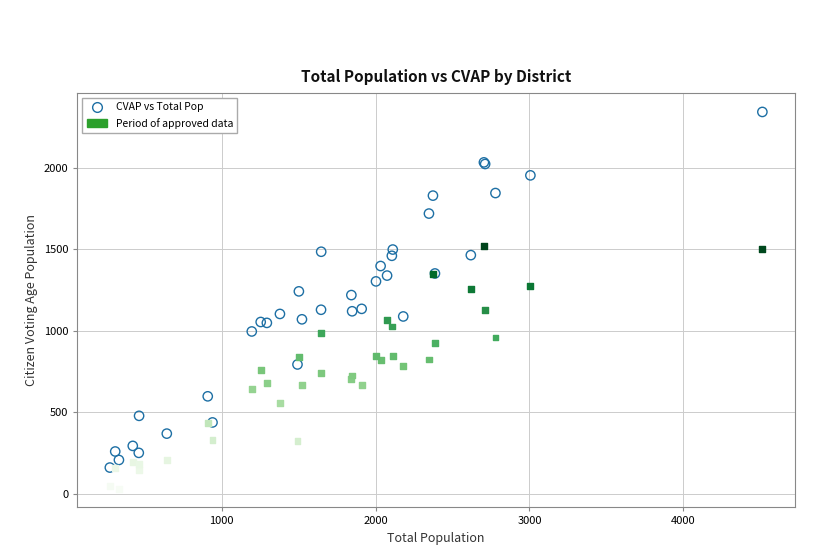

What are all the series names shown in the legend?

CVAP vs Total Pop, Period of approved data